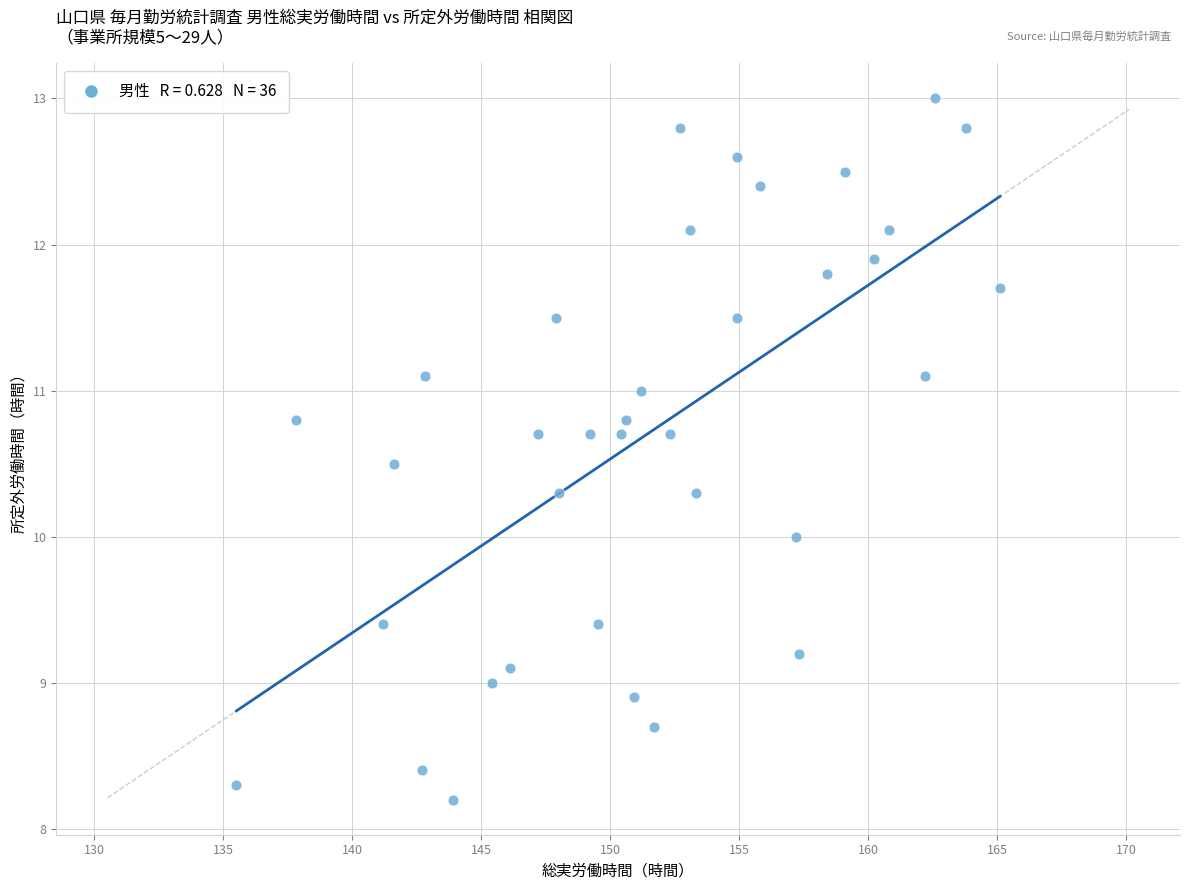

What is the range of Y values (max minus min)?

4.8